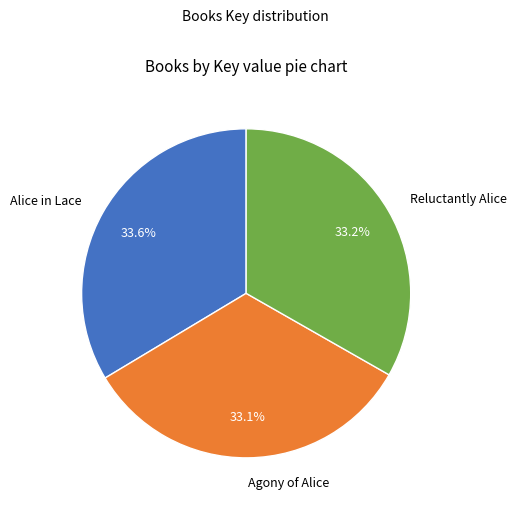

Does Reluctantly Alice account for over 50% of the chart?

No